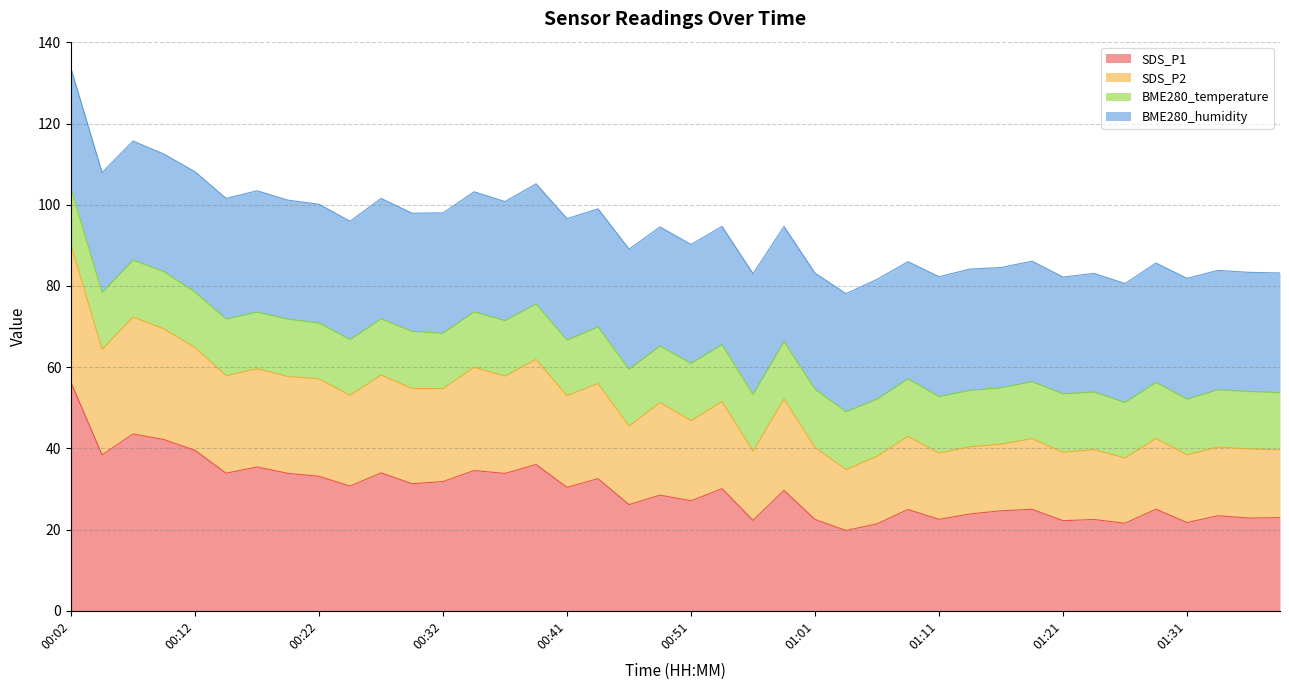

What is the label of the 8th point from the right?

01:21